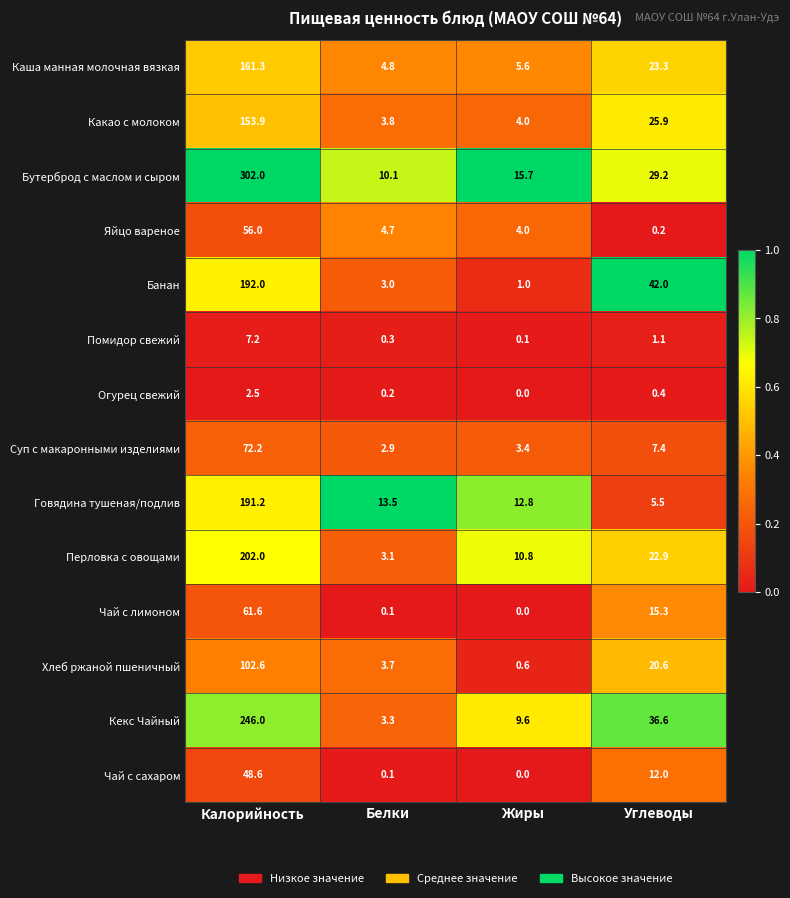

What is the difference between the second highest and minimum values in the Кекс Чайный series?

33.3